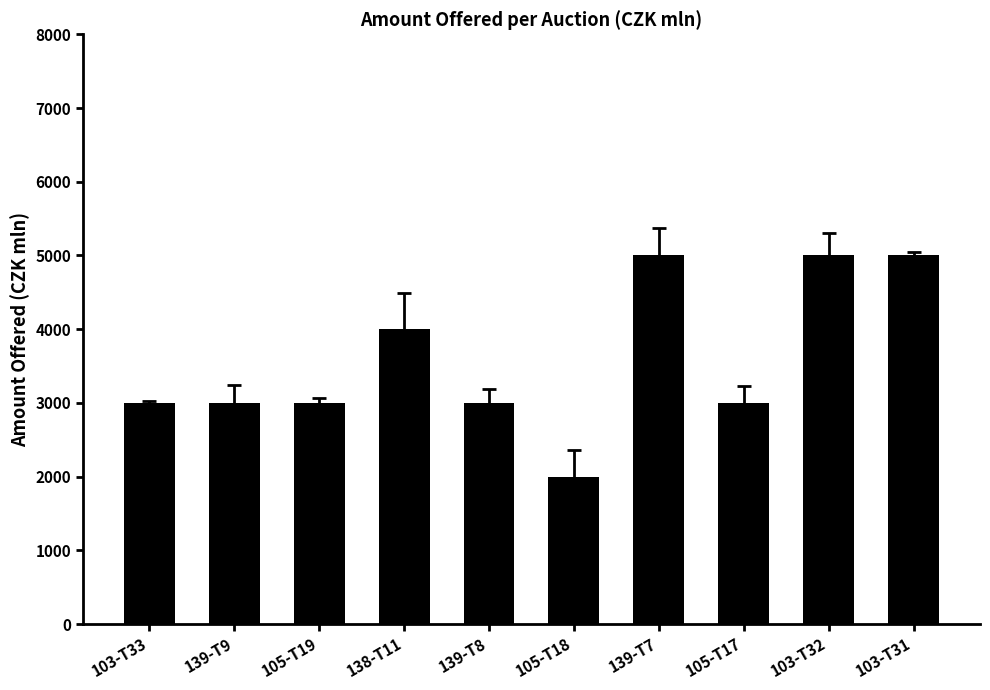

The value at 139-T8 is 1746. True or false?

False